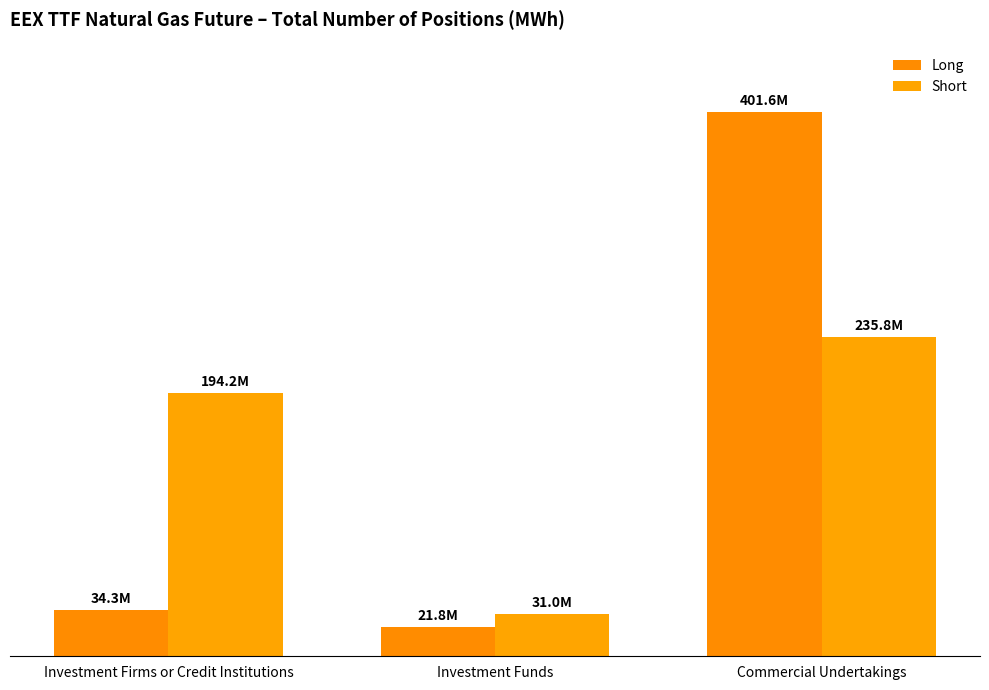

What is the sum of all Short values?

460960941.3